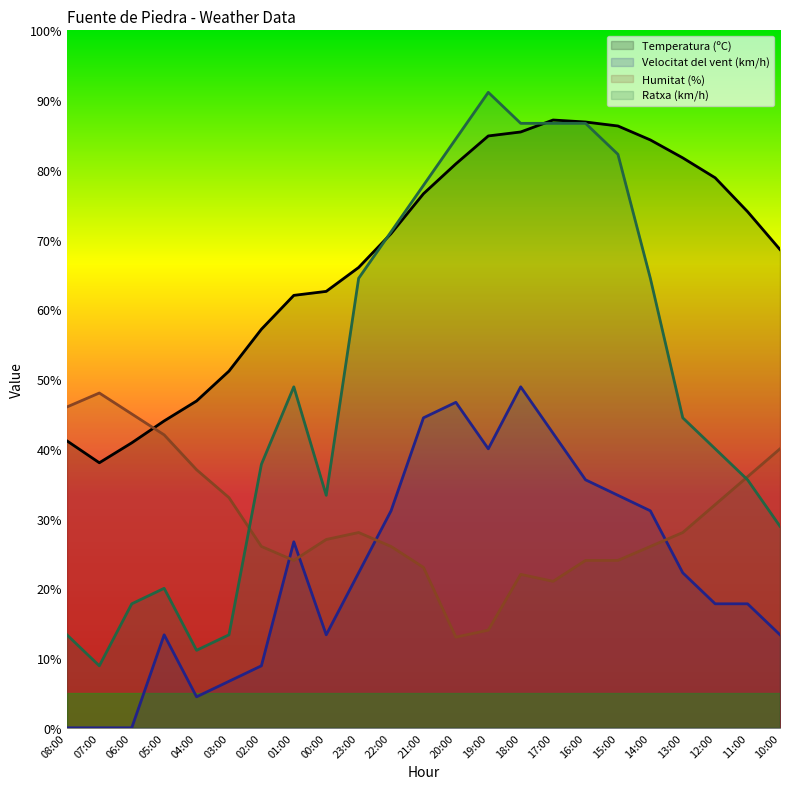

What is the difference between the highest and lowest values at 00:00?

49.2